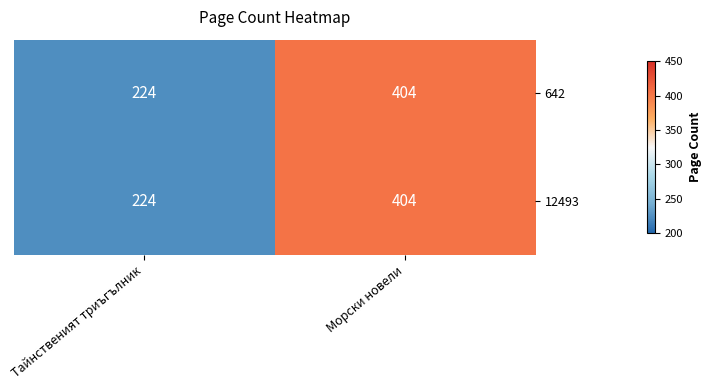

True or false: 12493 has a value of 404 at Морски новели.

True